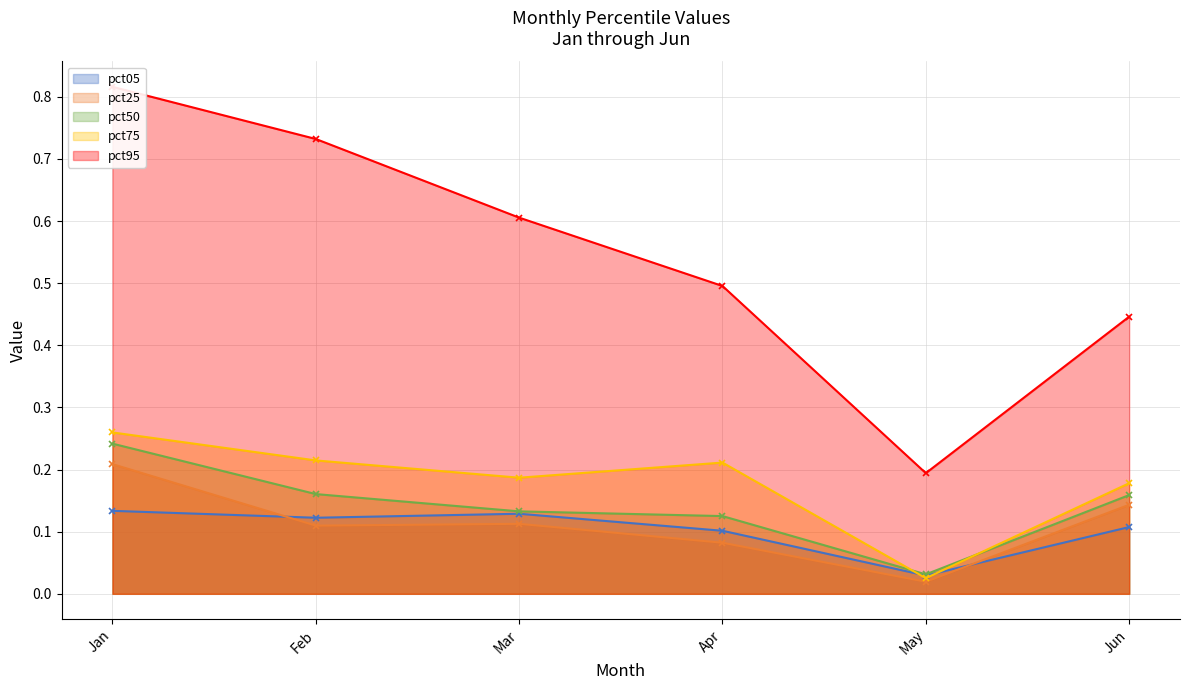

Which series has the largest total across all categories?

pct95